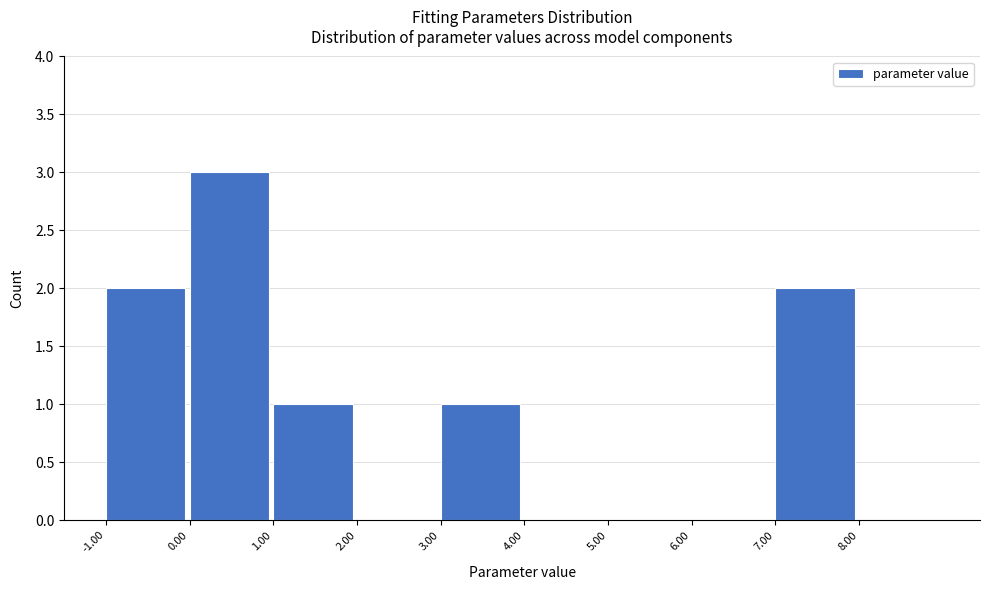

Reading left to right, list every bar in this chart as the range it spans on the x-axis followed by its height. The values are not printed on the chart, so give them approximately, as read against the axis.

-1 to 0: 2
0 to 1: 3
1 to 2: 1
2 to 3: 0
3 to 4: 1
4 to 5: 0
5 to 6: 0
6 to 7: 0
7 to 8: 2
8 to 9: 0